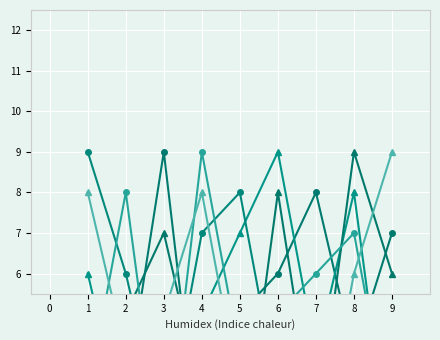

What is the spread (max minus min) of values at 3?

8